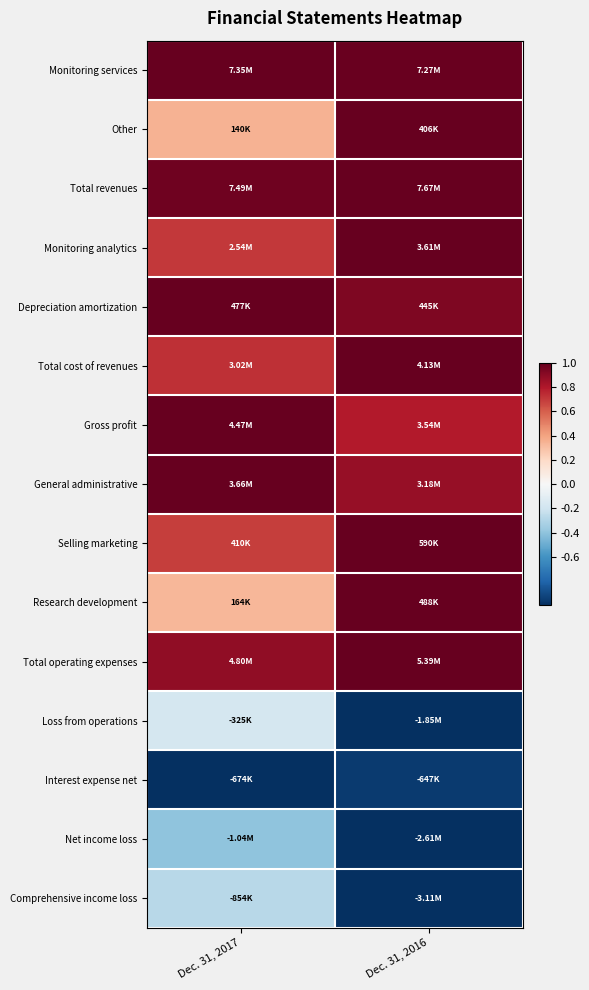

Reading right to left, what are all the values shown in this chart?

Monitoring services: Dec. 31, 2016=1.0	Dec. 31, 2017=1.0
Other: Dec. 31, 2016=1.0	Dec. 31, 2017=0.3
Total revenues: Dec. 31, 2016=1.0	Dec. 31, 2017=1.0
Monitoring analytics: Dec. 31, 2016=1.0	Dec. 31, 2017=0.7
Depreciation amortization: Dec. 31, 2016=0.9	Dec. 31, 2017=1.0
Total cost of revenues: Dec. 31, 2016=1.0	Dec. 31, 2017=0.7
Gross profit: Dec. 31, 2016=0.8	Dec. 31, 2017=1.0
General administrative: Dec. 31, 2016=0.9	Dec. 31, 2017=1.0
Selling marketing: Dec. 31, 2016=1.0	Dec. 31, 2017=0.7
Research development: Dec. 31, 2016=1.0	Dec. 31, 2017=0.3
Total operating expenses: Dec. 31, 2016=1.0	Dec. 31, 2017=0.9
Loss from operations: Dec. 31, 2016=-1.0	Dec. 31, 2017=-0.2
Interest expense net: Dec. 31, 2016=-1.0	Dec. 31, 2017=-1.0
Net income loss: Dec. 31, 2016=-1.0	Dec. 31, 2017=-0.4
Comprehensive income loss: Dec. 31, 2016=-1.0	Dec. 31, 2017=-0.3